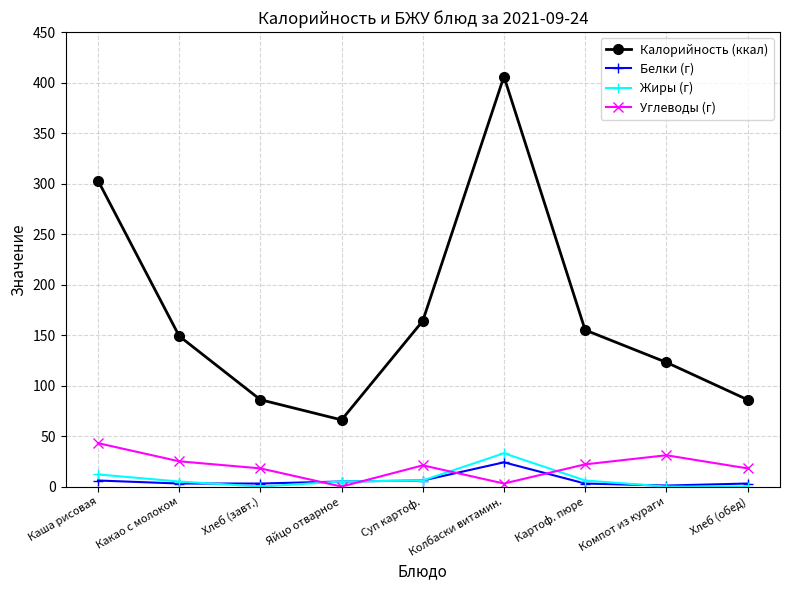

Where is the first local minimum for Углеводы (г)?

Яйцо отварное